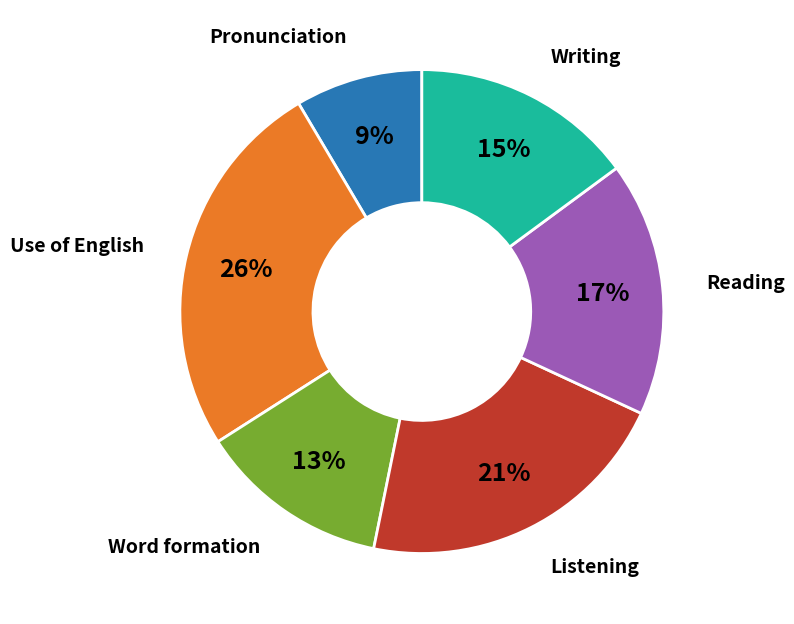

Which slice is the largest?

Use of English